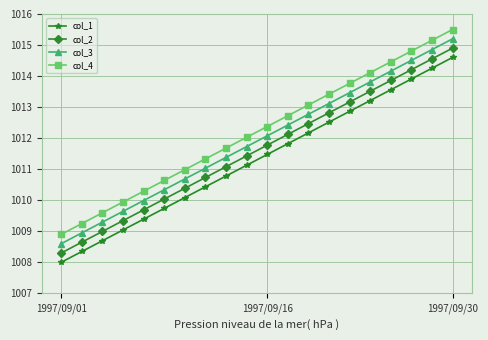

True or false: col_1 and col_3 intersect in this chart.

False